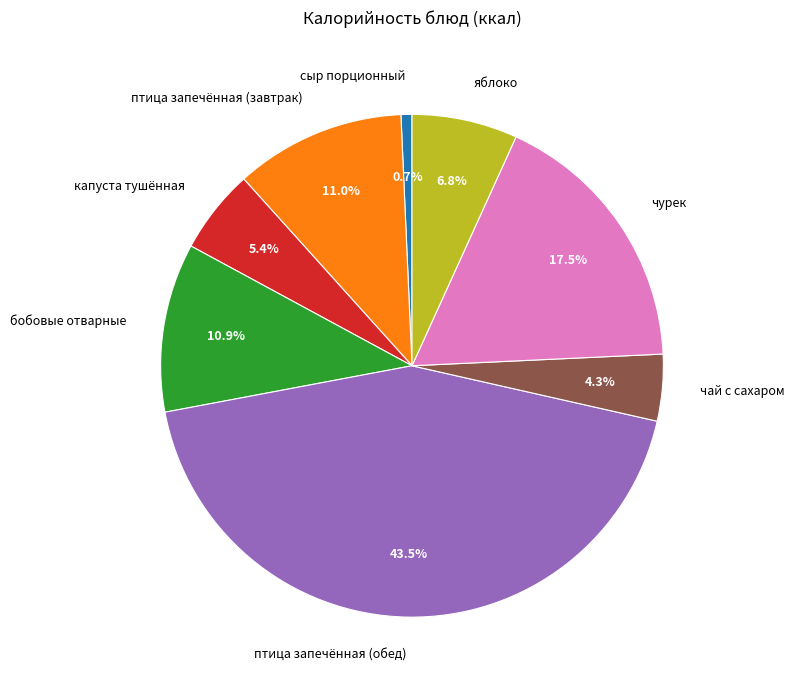

How many segments does this pie chart have?

8